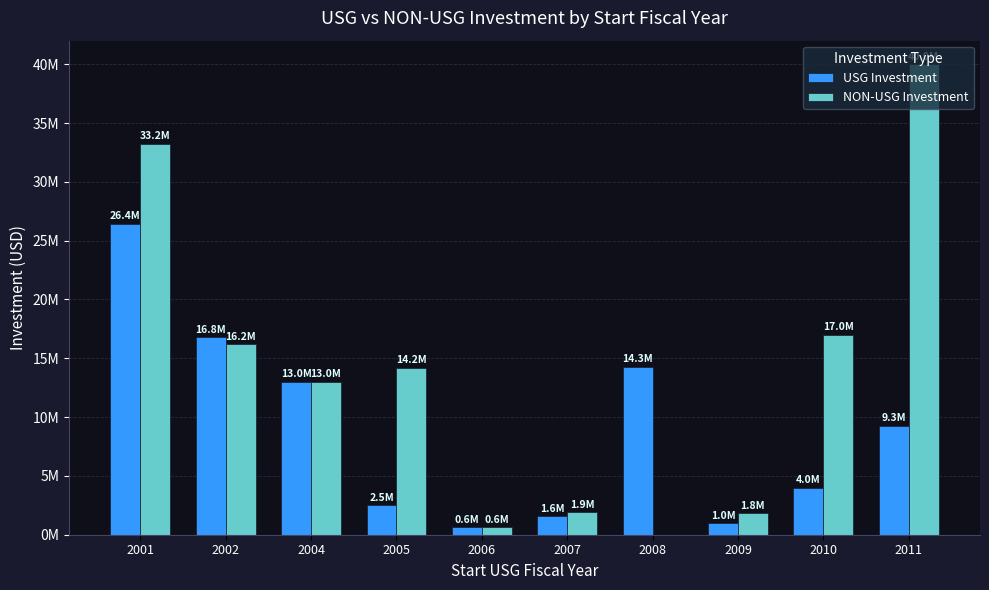

What is the sum of all NON-USG Investment values?

138034192